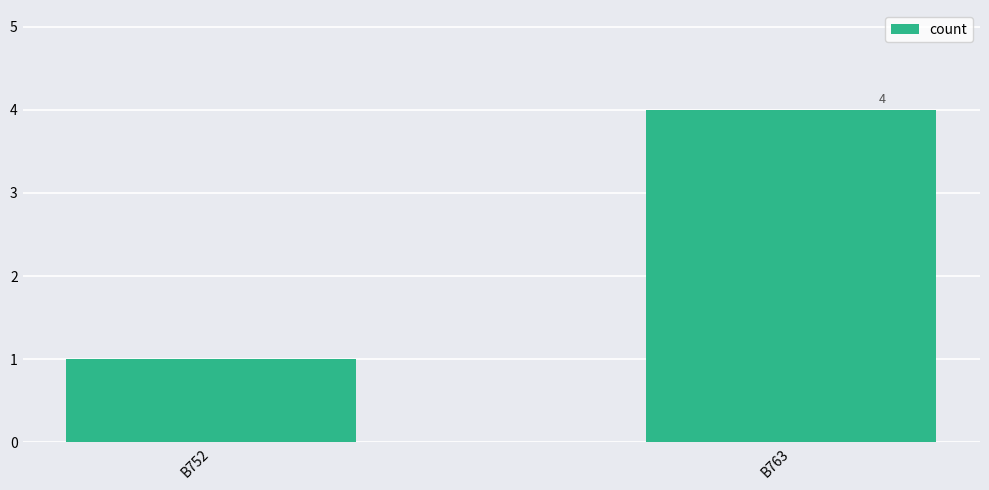

Which category has the lowest value across all series?

B752